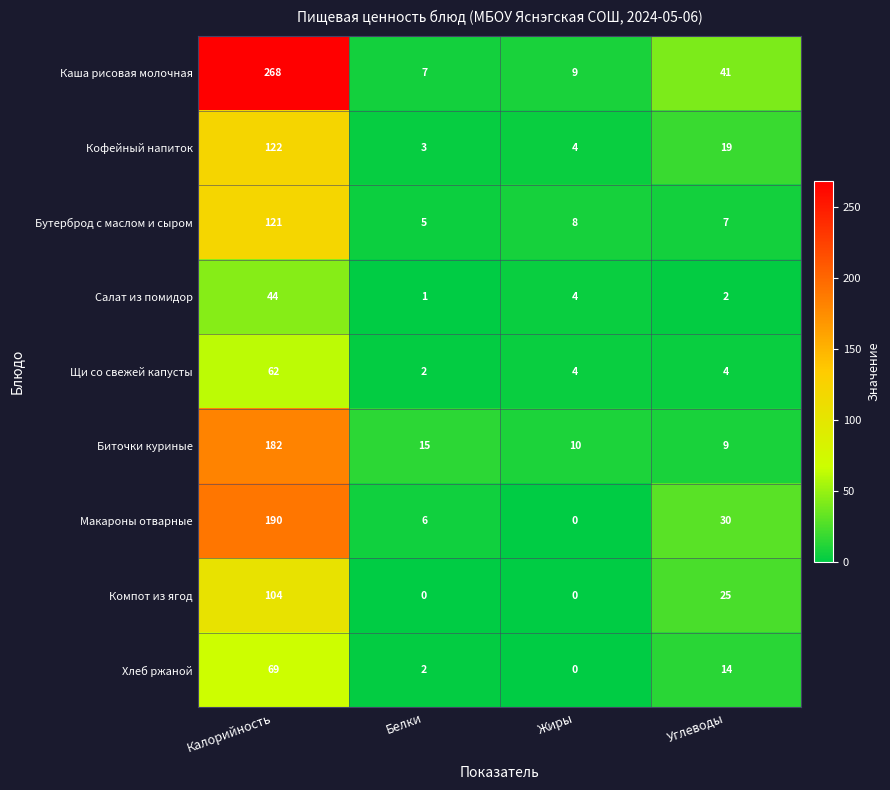

At which label does Компот из ягод reach its peak?

Калорийность